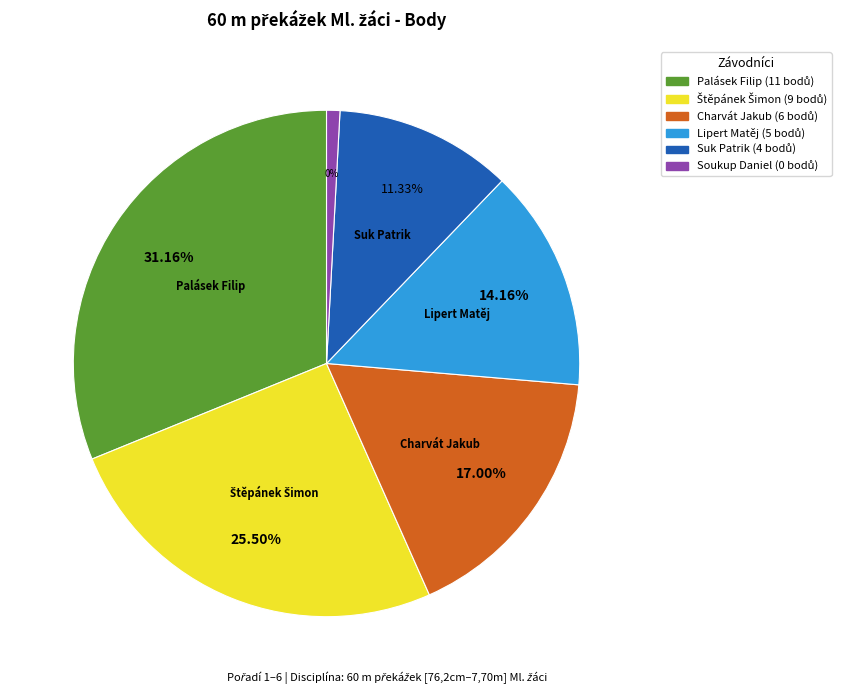

Count the number of slices in the pie.

6